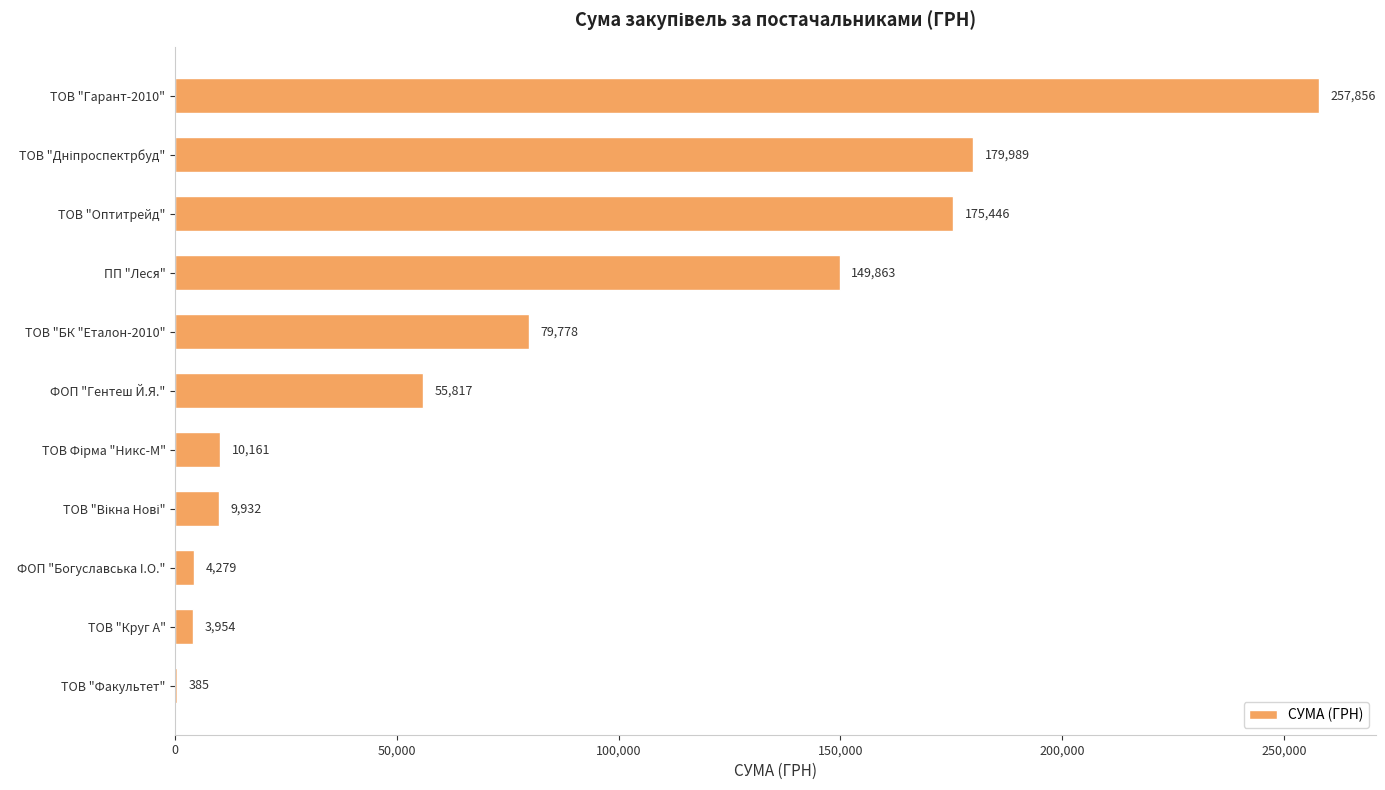

At which label is the value closest to 129120?

ПП "Леся"